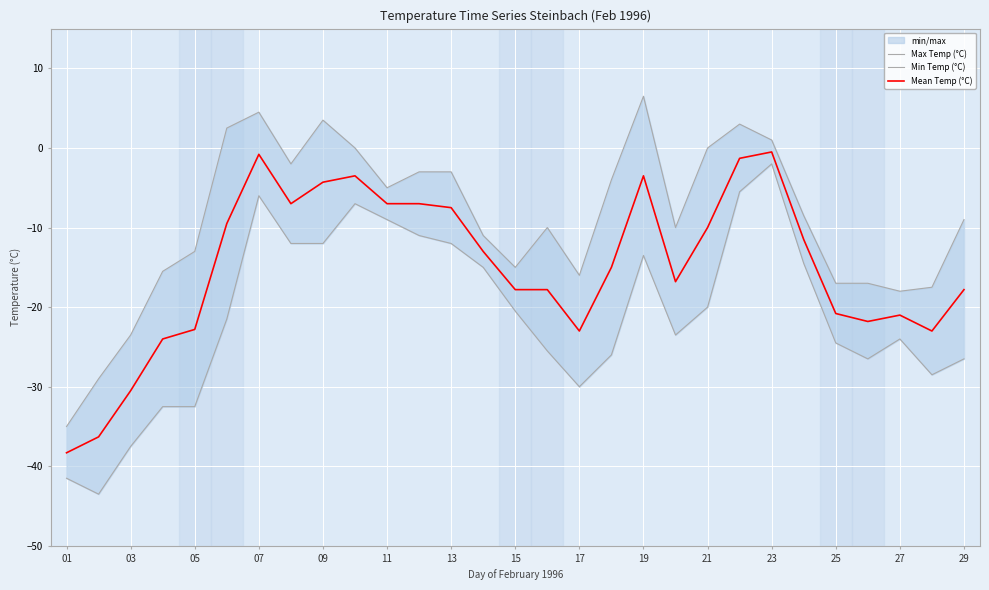

Is it true that Mean Temp (°C) equals -1.6 at 11?

False